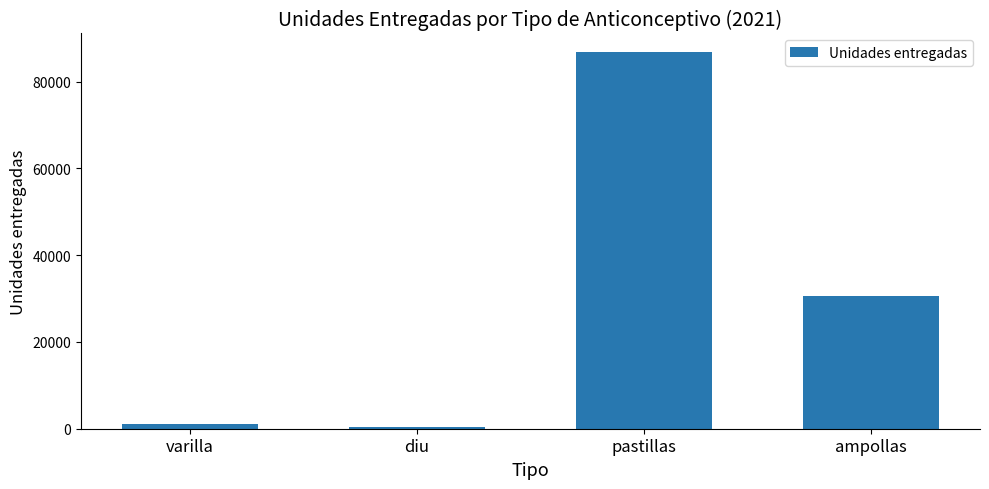

Is it true that the value at ampollas is 30500?

True